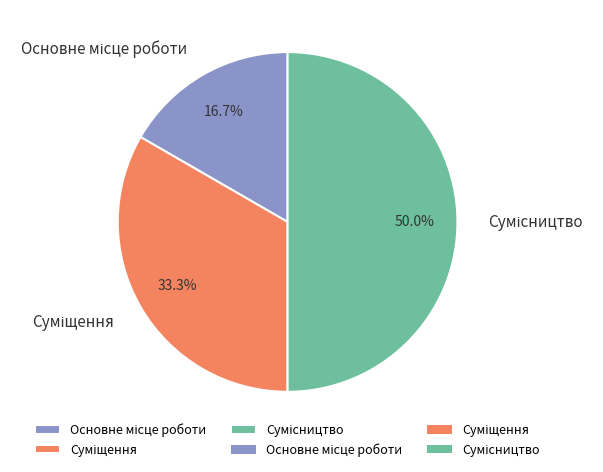

What percentage do Суміщення and Сумісництво together represent?

83.3%